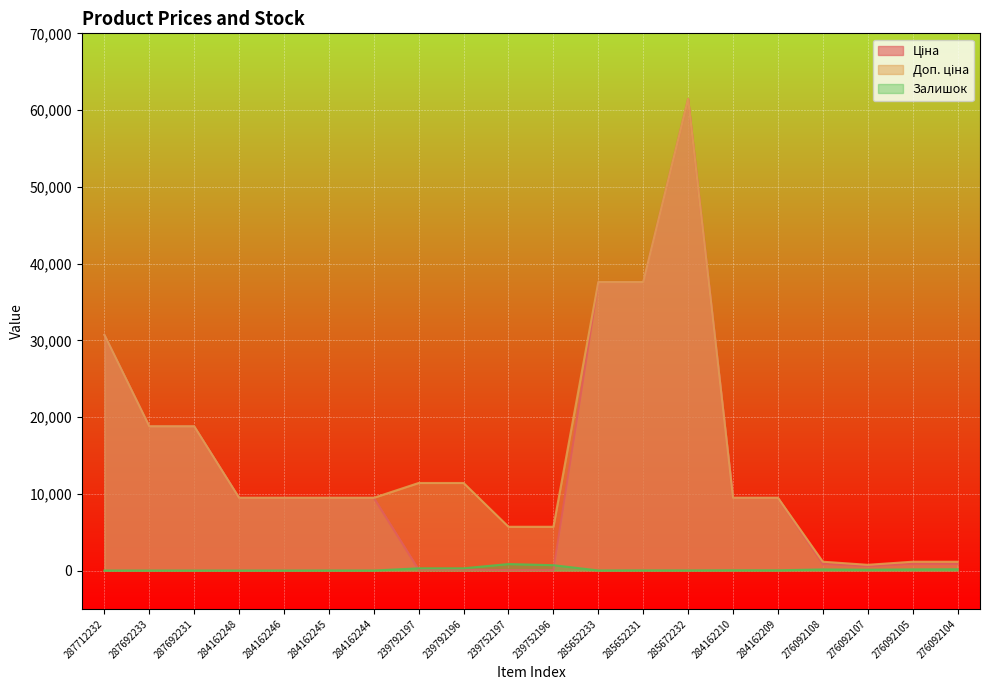

What is the total value across all series at 284162244?

18962.1